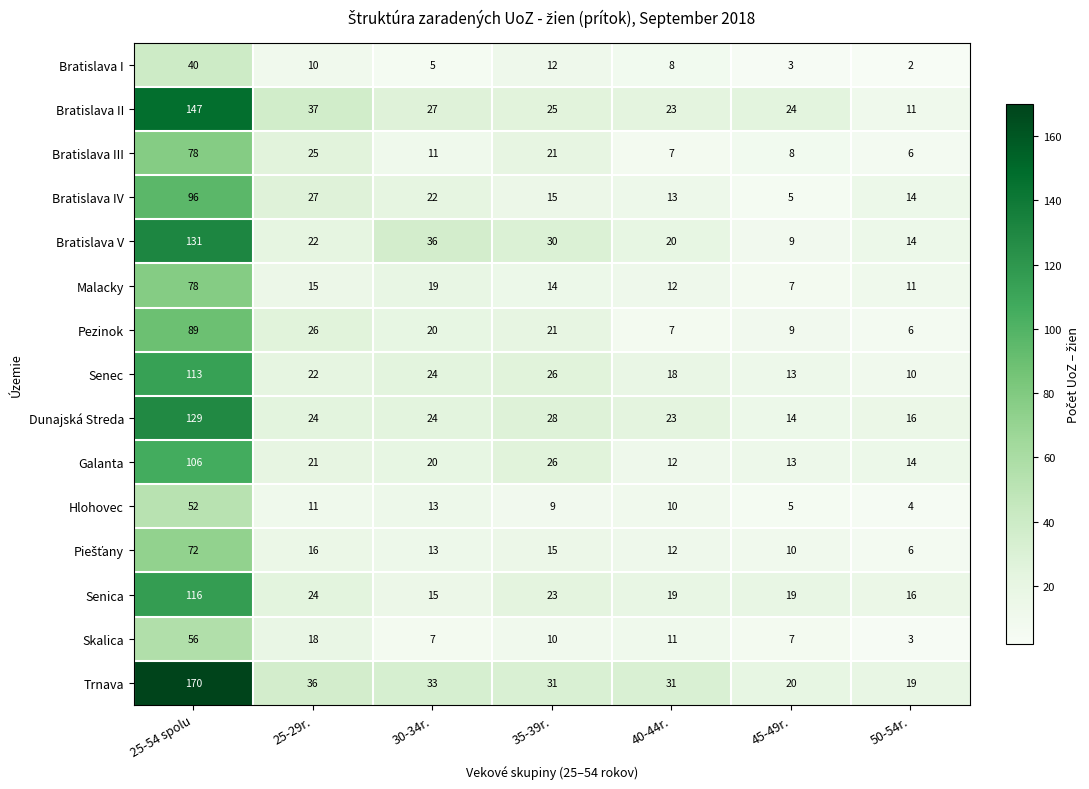

What is the lowest value of the Senica series?

15